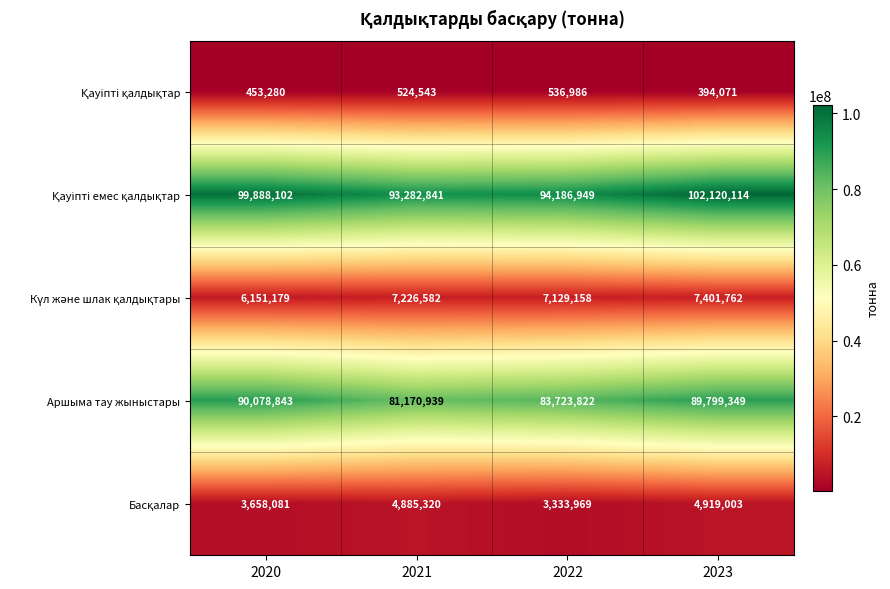

Between 2021 and 2022, which series saw the biggest shift?

Аршыма тау жыныстары